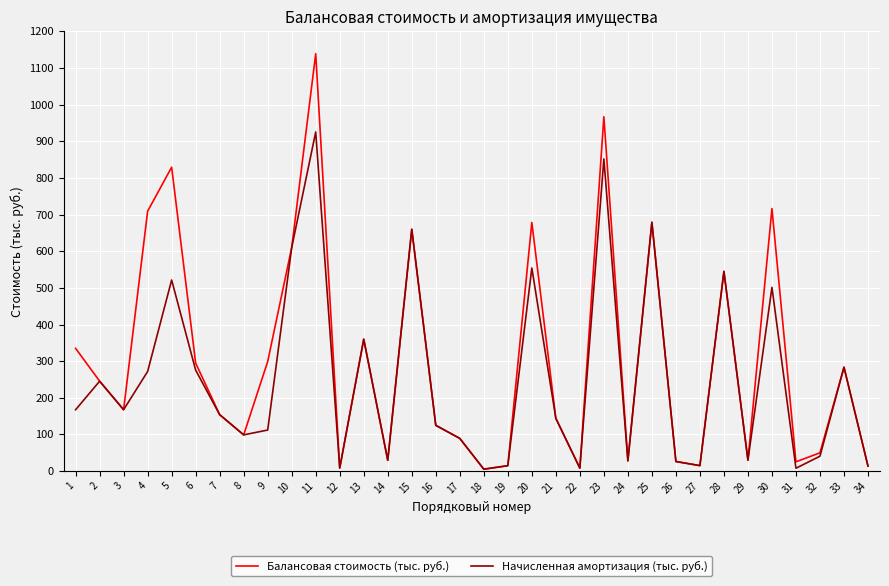

What is the difference between the second highest and minimum values in the Начисленная амортизация (тыс. руб.) series?

846.6